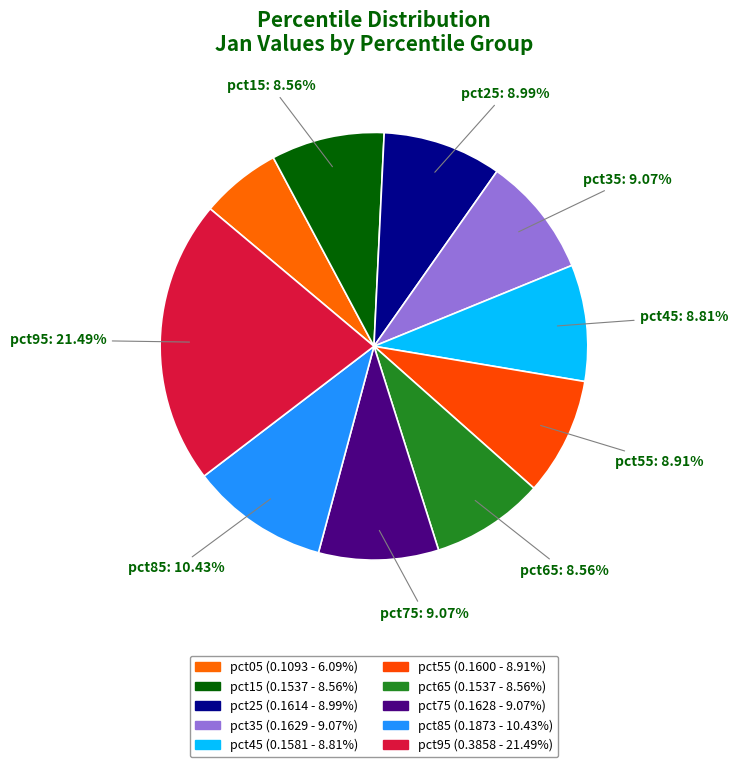

Is the sum of pct45 and pct55 greater than half?

No